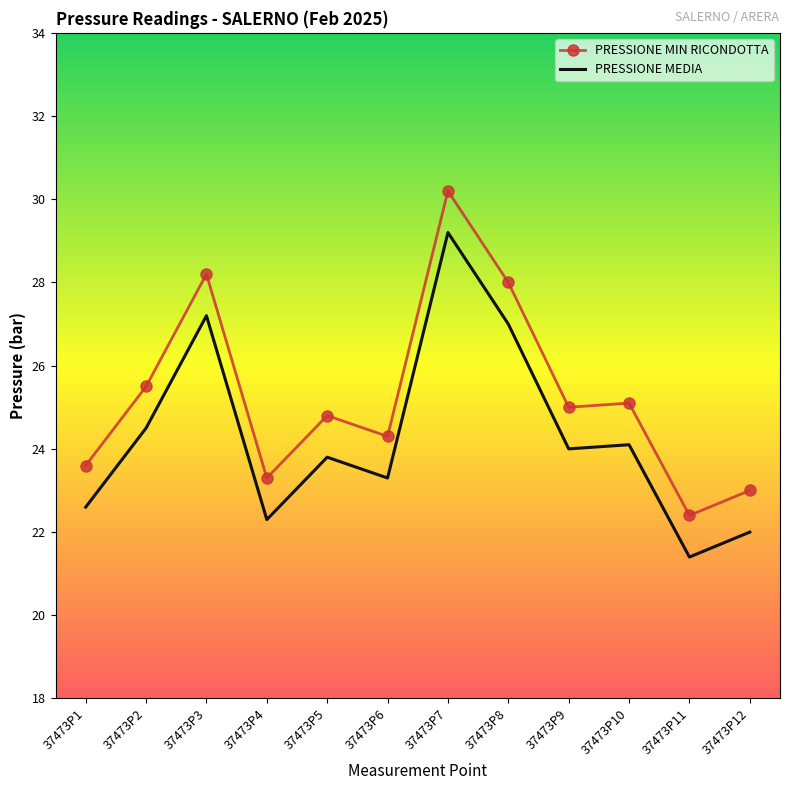

What are all the series names shown in the legend?

PRESSIONE MIN RICONDOTTA, PRESSIONE MEDIA